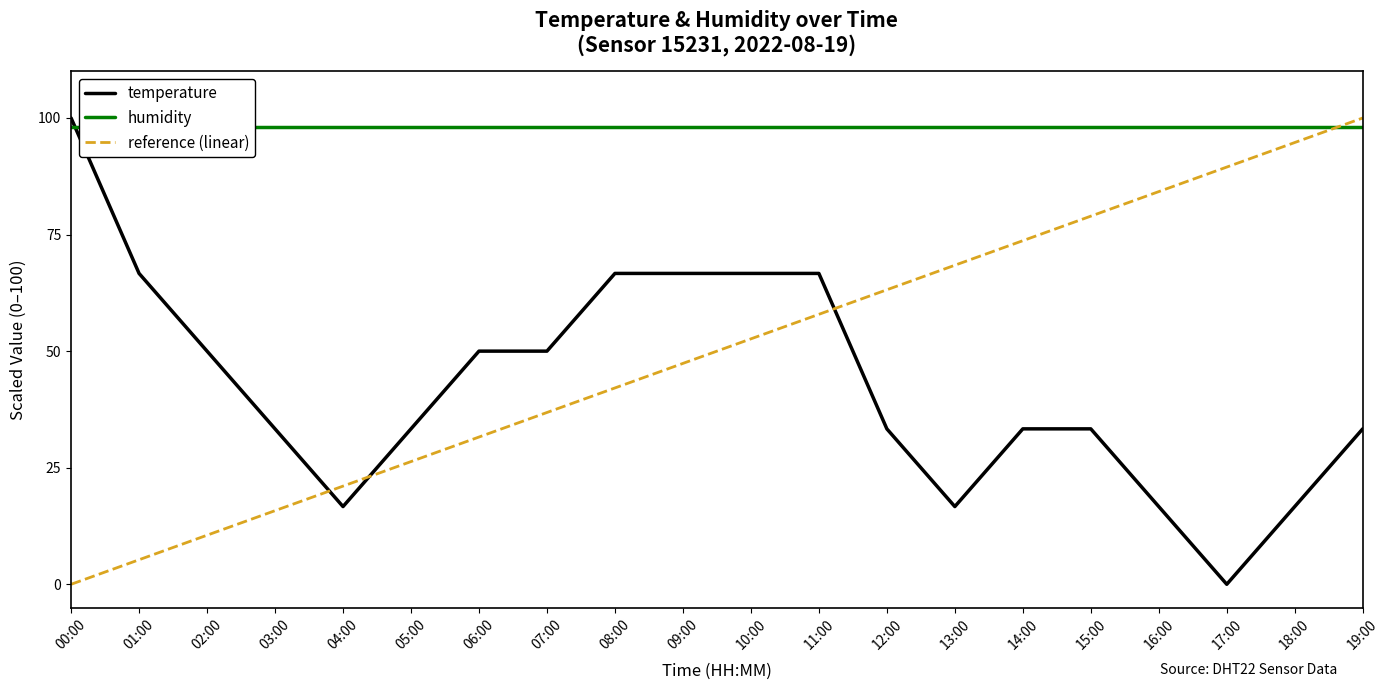

What is the greatest value displayed?

100.0